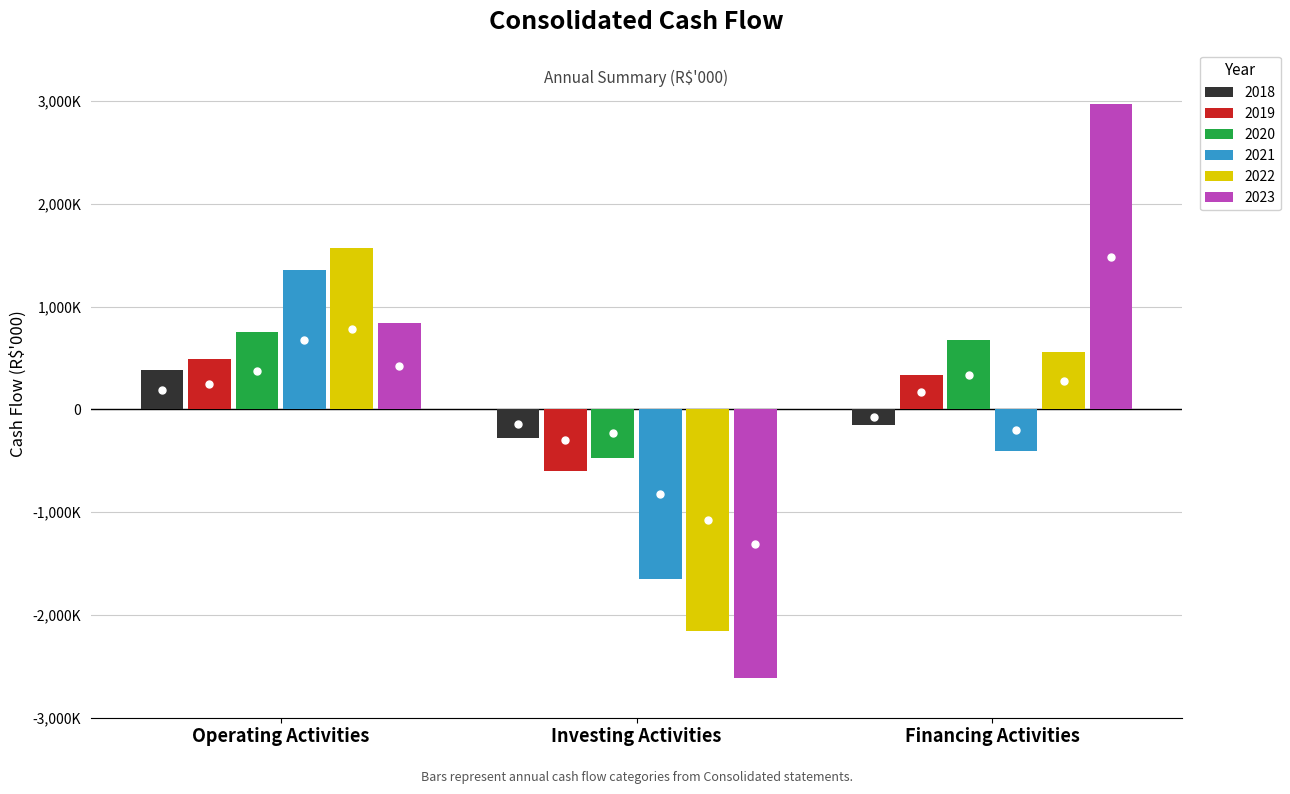

Reading right to left, transcribe all the data shown in this chart.

2018: Financing Activities=-147830	Investing Activities=-279472	Operating Activities=379331
2019: Financing Activities=338635	Investing Activities=-604498	Operating Activities=485423
2020: Financing Activities=672984	Investing Activities=-469492	Operating Activities=750500
2021: Financing Activities=-405537	Investing Activities=-1649713	Operating Activities=1356818
2022: Financing Activities=558110	Investing Activities=-2156018	Operating Activities=1570090
2023: Financing Activities=2971419	Investing Activities=-2618573	Operating Activities=835901